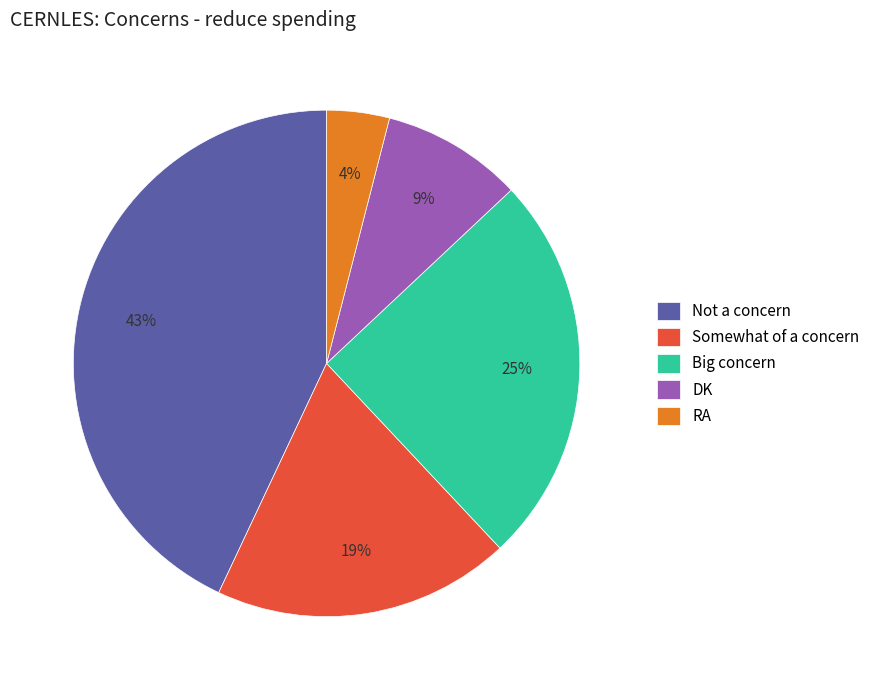

Which category has the smallest portion of the pie?

RA